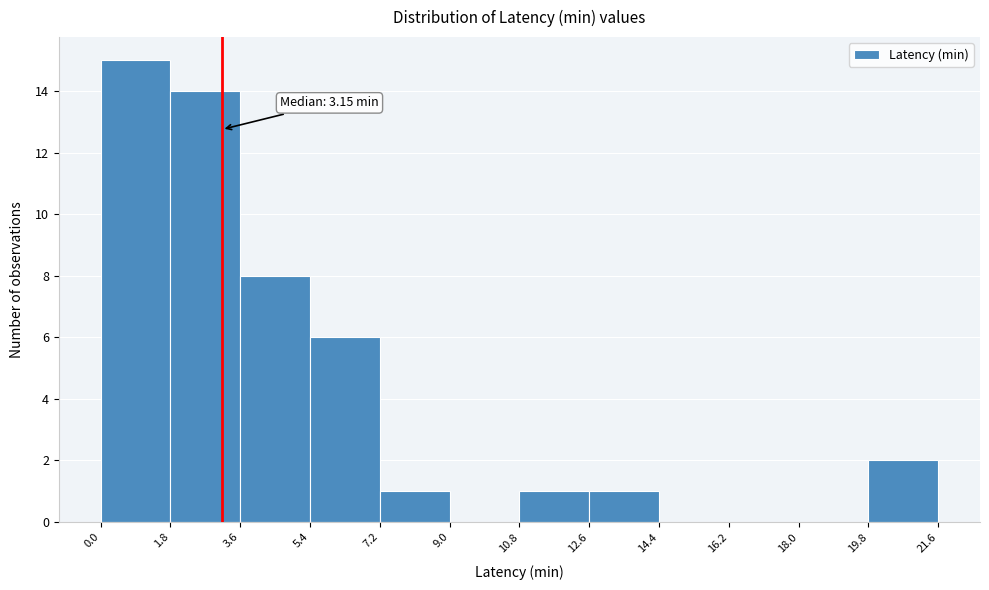

Which range on the x-axis has the tallest bar?

0.0 to 1.8